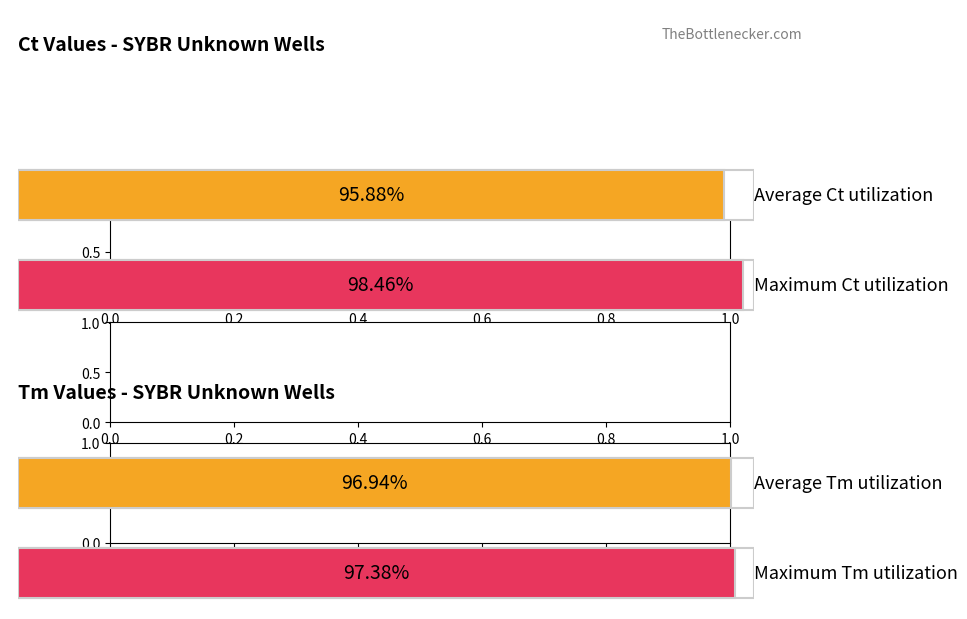

Is it true that Average Ct equals 14.1 at A3?

False